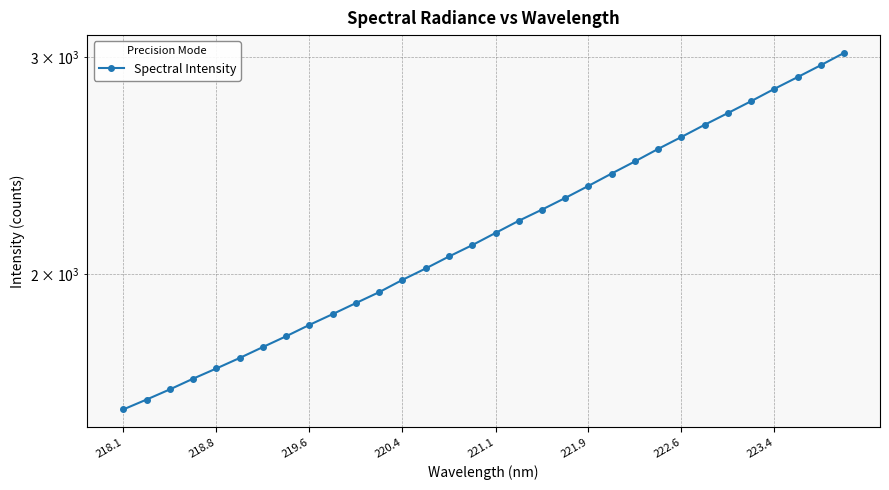

Does the chart display data point markers on the line(s)?

Yes